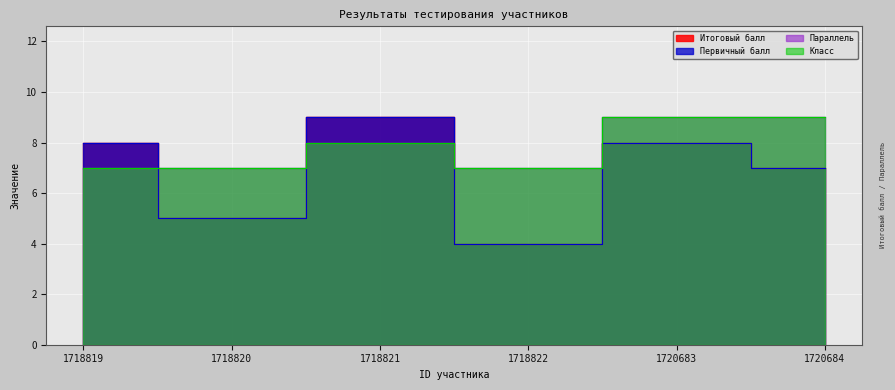

Which series changed the most between 1718819 and 1718820?

Итоговый балл